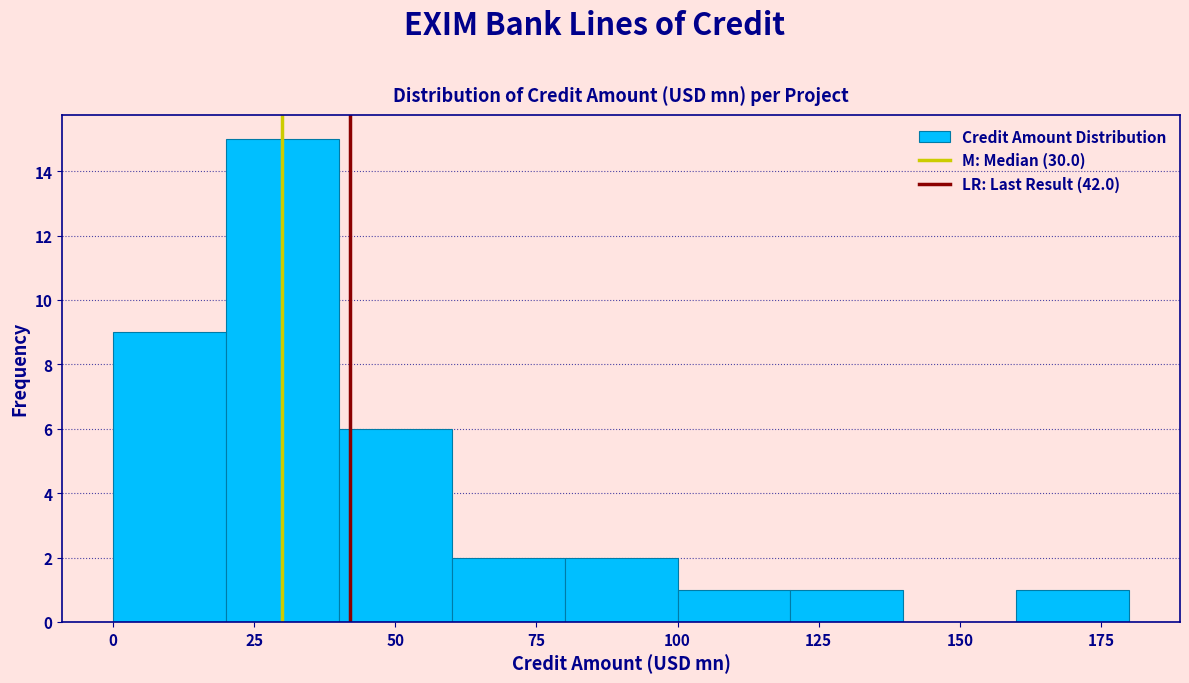

Reading left to right, transcribe this chart: for each bar, give the range it covers on the x-axis and its height. The values are not printed on the chart, so give them approximately, as read against the axis.

0 to 20: 9
20 to 40: 15
40 to 60: 6
60 to 80: 2
80 to 100: 2
100 to 120: 1
120 to 140: 1
140 to 160: 0
160 to 180: 1